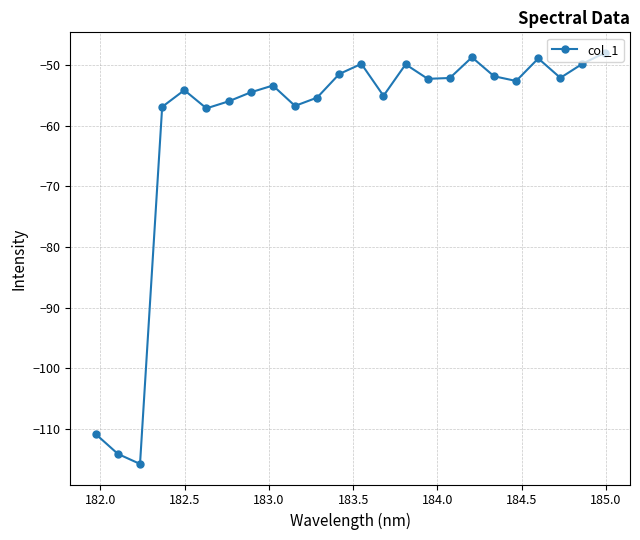

What is the difference between the maximum and second lowest values?

66.1